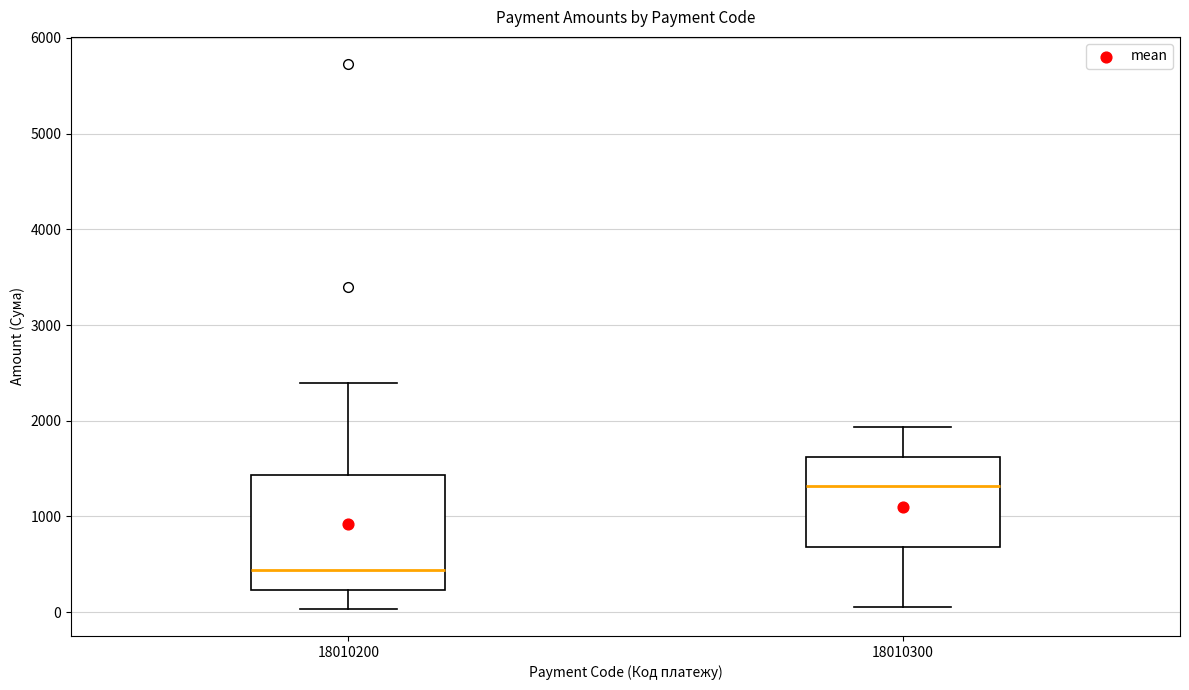

Reading left to right, read every box against the y-axis: the position of its median line, the range the box covers, and the ends of its whiskers. The values are not printed on the chart, so give them approximately, as read against the axis.

18010200: median 400, box 200 to 1400, whiskers 0 to 2400
18010300: median 1300, box 700 to 1600, whiskers 0 to 1900